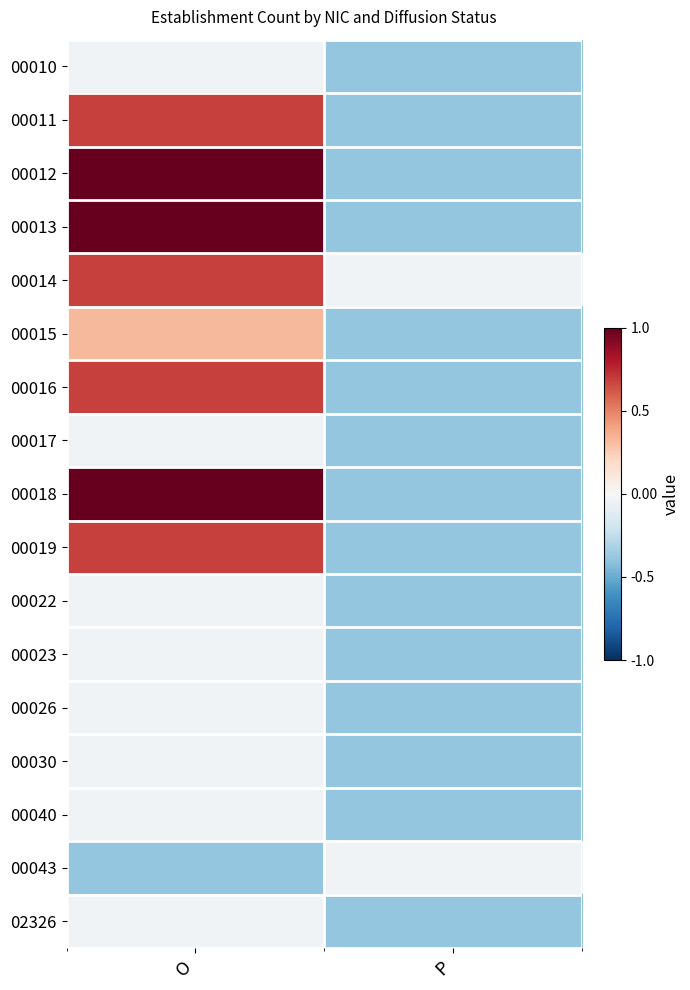

How many categories are shown in the chart?

2